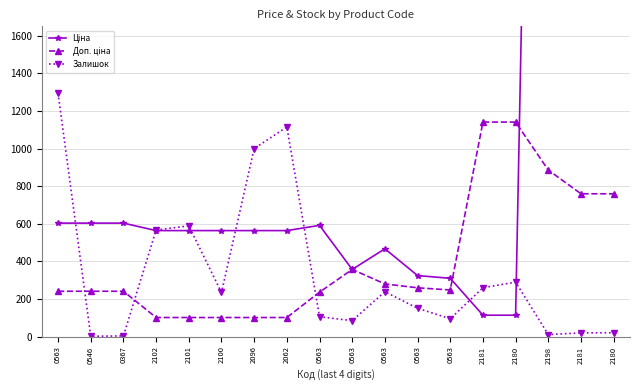

Is this an area chart (filled region under the line)?

No